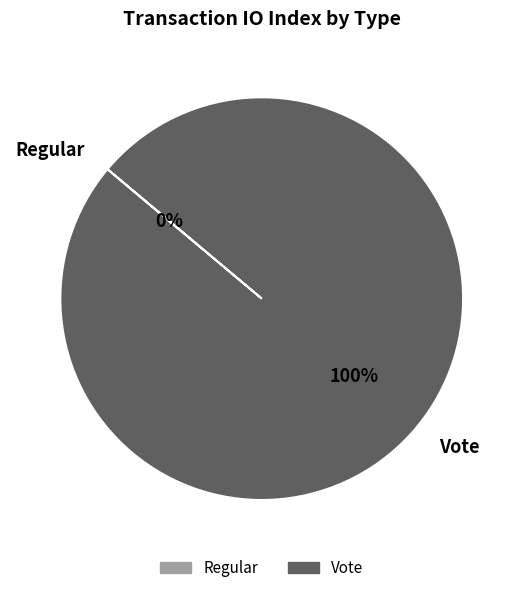

Which slice is the smallest?

Regular